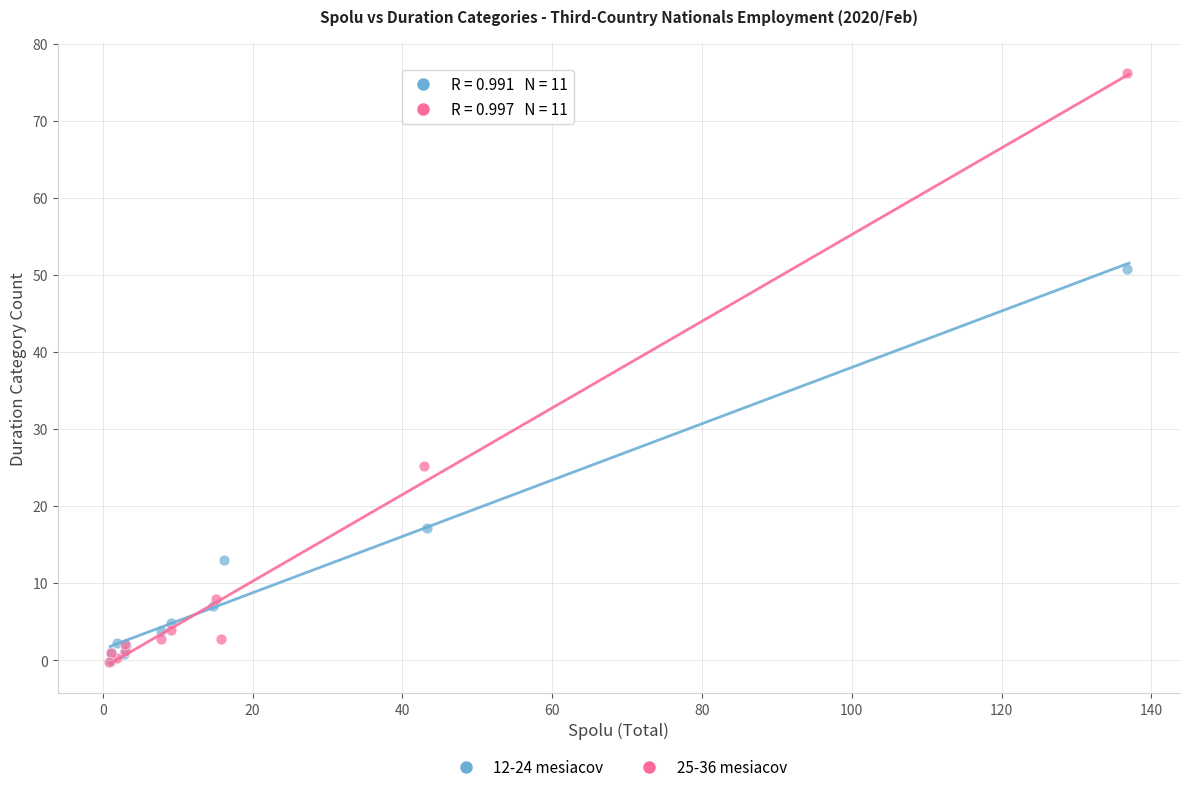

Which series has the largest Y range (max minus min)?

25-36 mesiacov